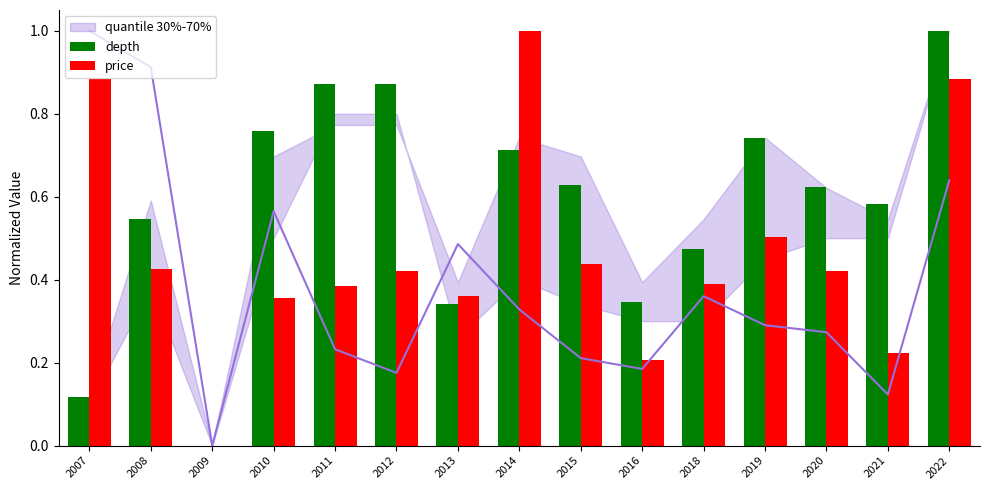

At which label does depth reach its minimum?

2009